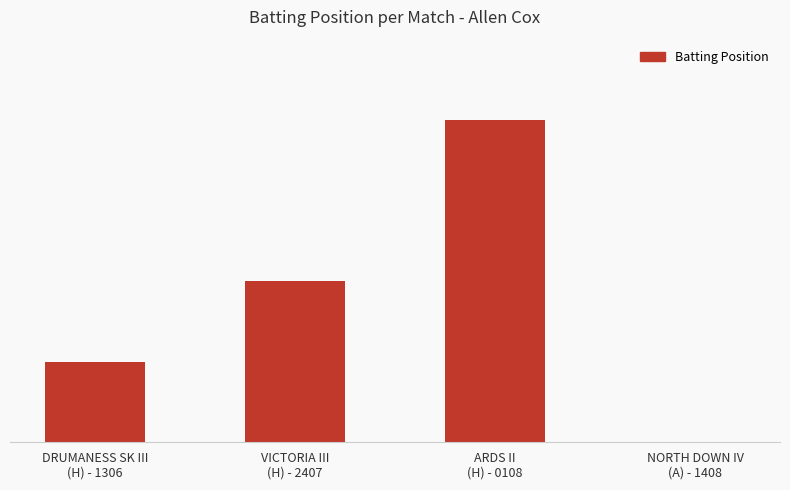

What is the maximum value shown in the chart?

4